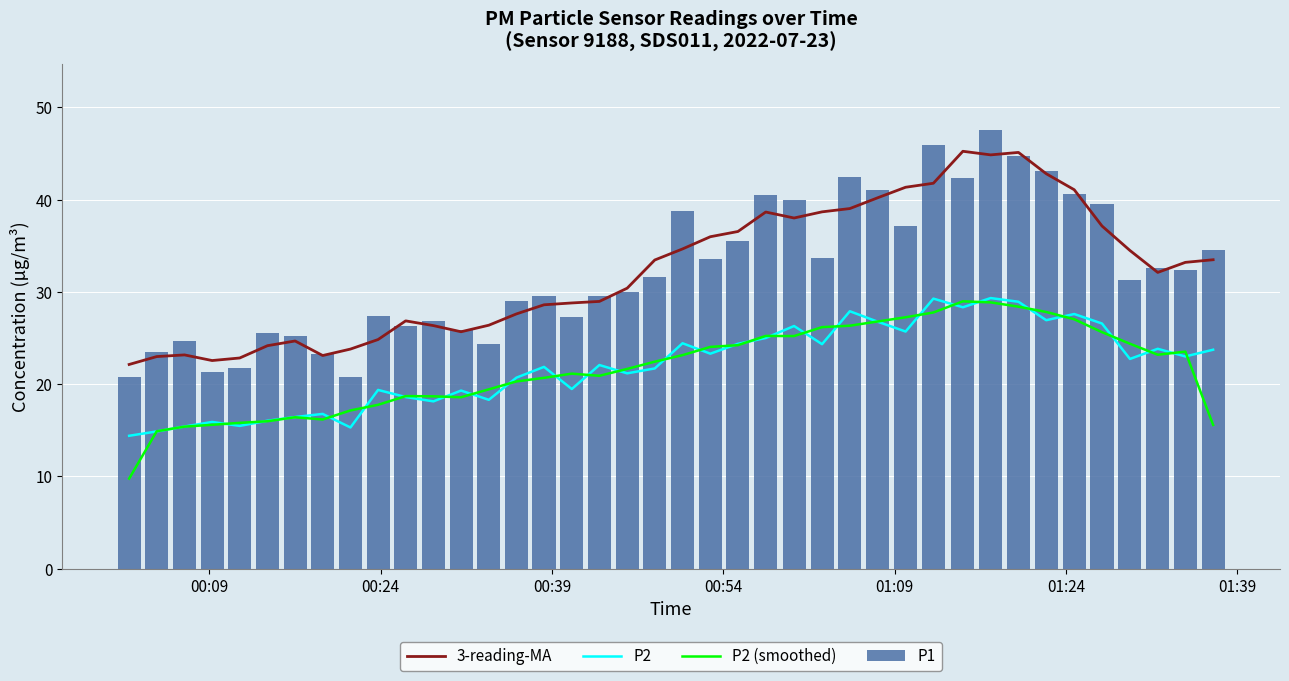

What is the sum of all P1 values?

1291.7